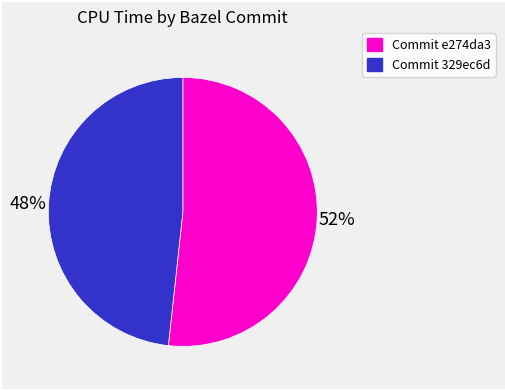

To the nearest percent, what is the average slice percentage?

50%